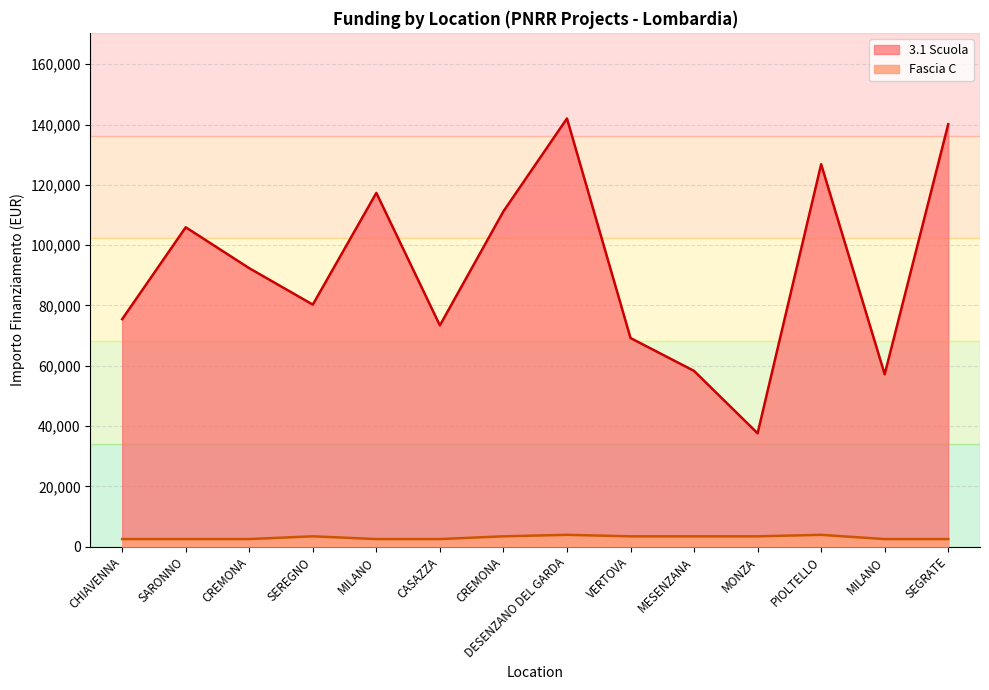

What is the greatest value displayed?

142004.3